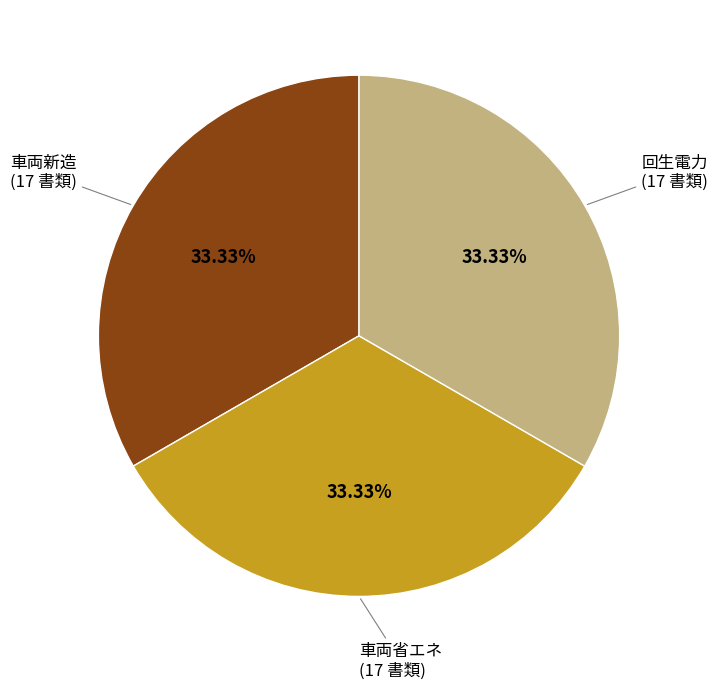

How many segments does this pie chart have?

3